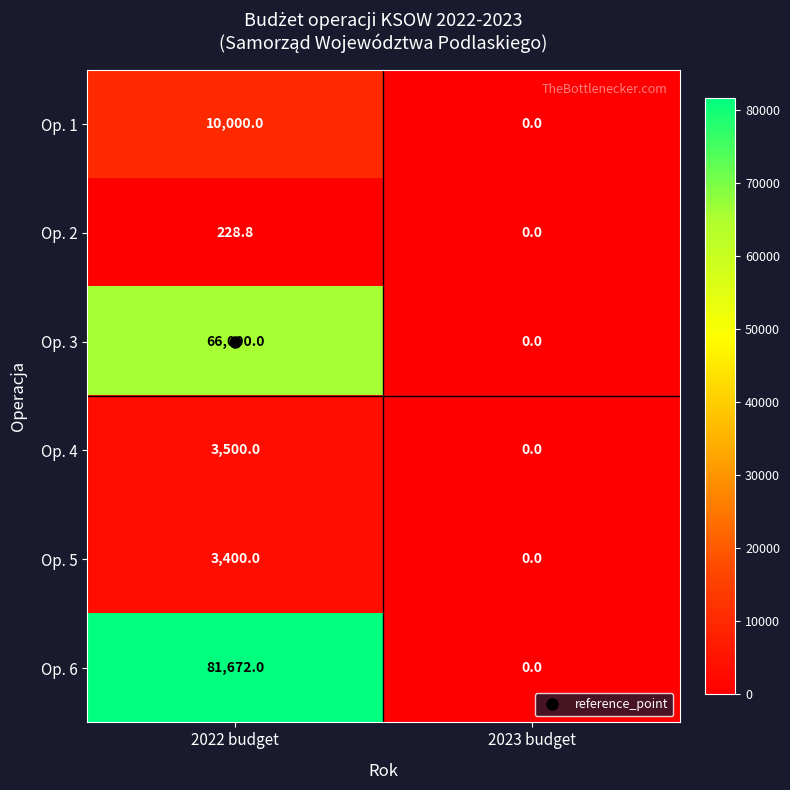

At which label does Op. 2 first exceed 228?

2022 budget